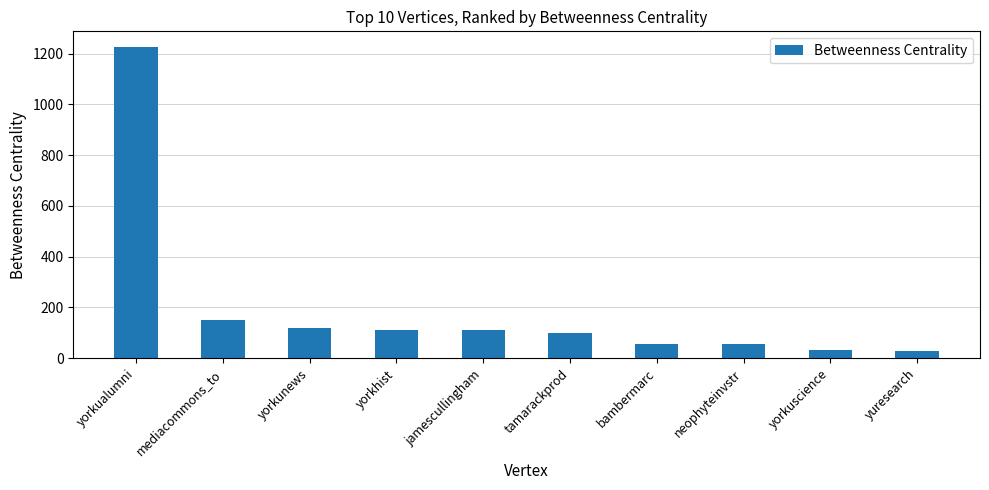

What is the change in value from yorkualumni to neophyteinvstr?

-1170.1